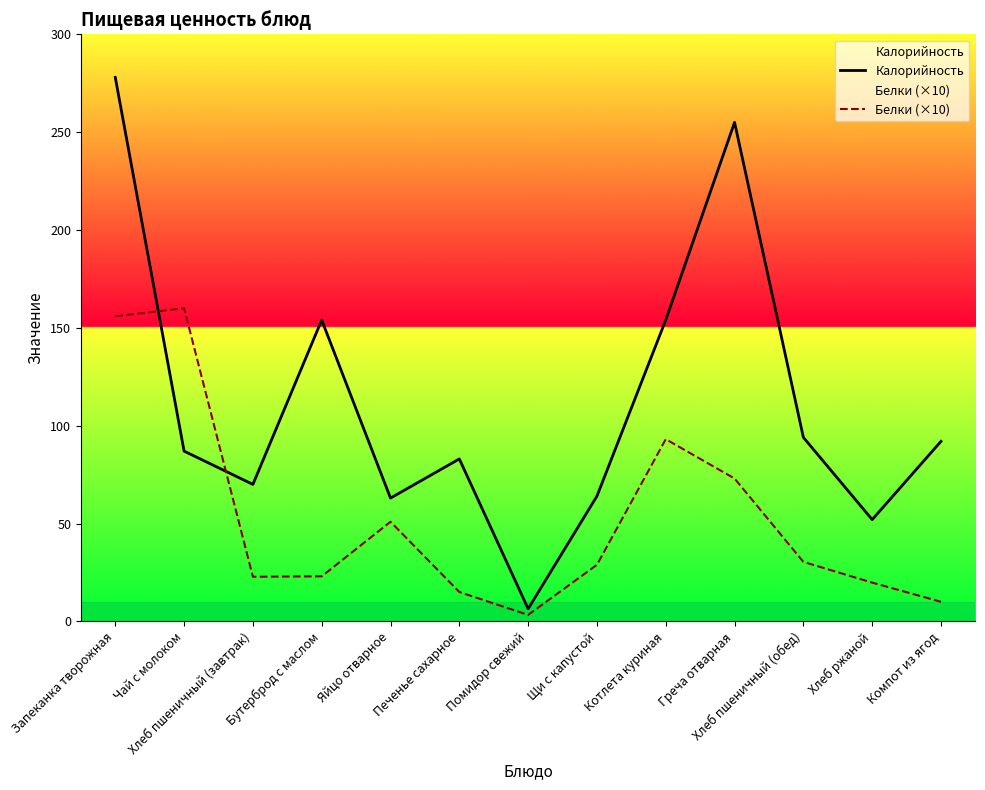

List the series in order of their overall mean, highest first.

Калорийность, Белки (×10)